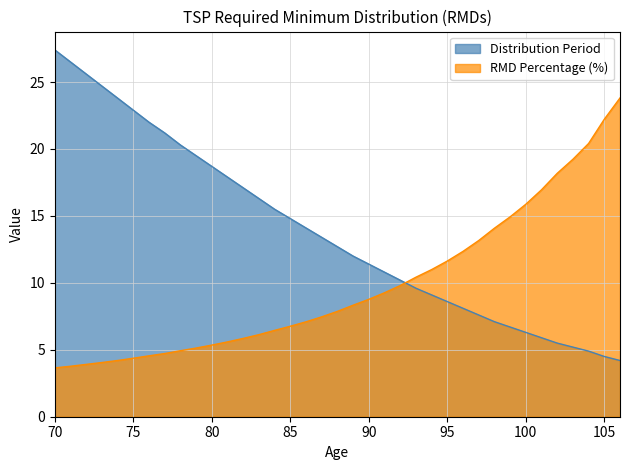

Where is RMD Percentage nearest to the value 13?

97